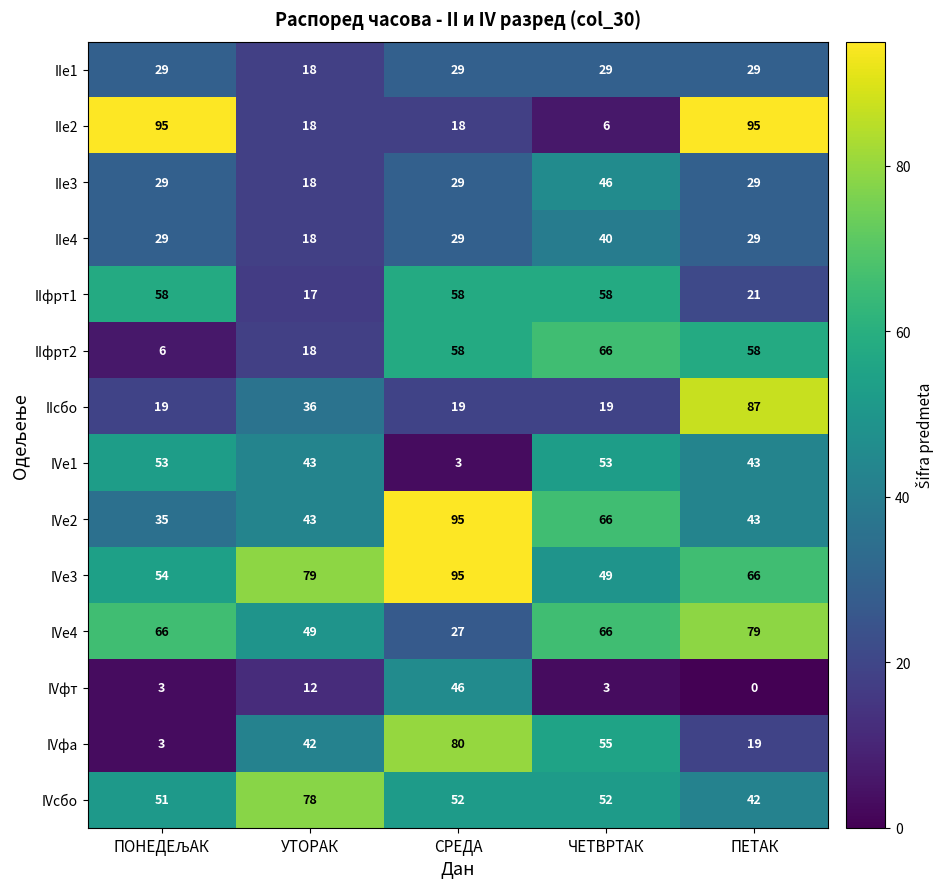

Which label corresponds to the smallest value in the chart?

ПЕТАК